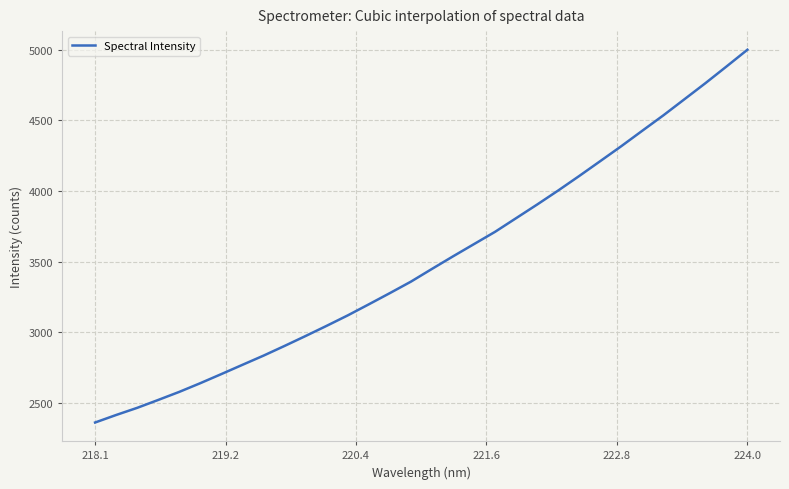

Reading right to left, extract all data points from this chart.

5001.1	4881.8	4764.0	4650.0	4536.2	4427.4	4317.8	4212.1	4106.8	4004.0	3904.8	3808.1	3711.5	3624.6	3537.6	3448.7	3358.5	3277.4	3197.9	3119.6	3045.8	2973.8	2903.3	2834.6	2769.5	2704.1	2639.6	2577.8	2520.7	2464.6	2413.9	2360.6